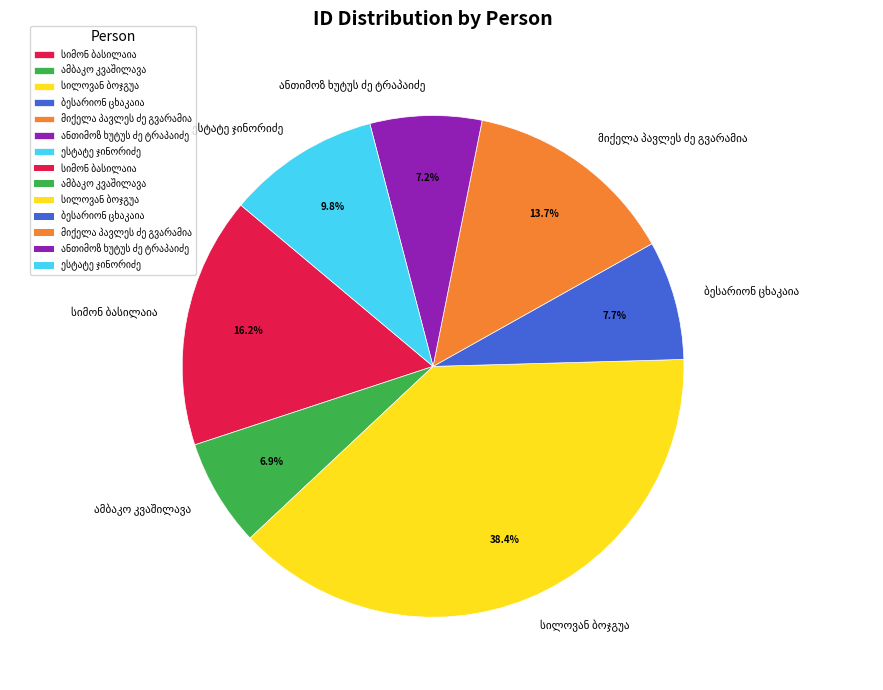

Does any single category account for the majority?

No